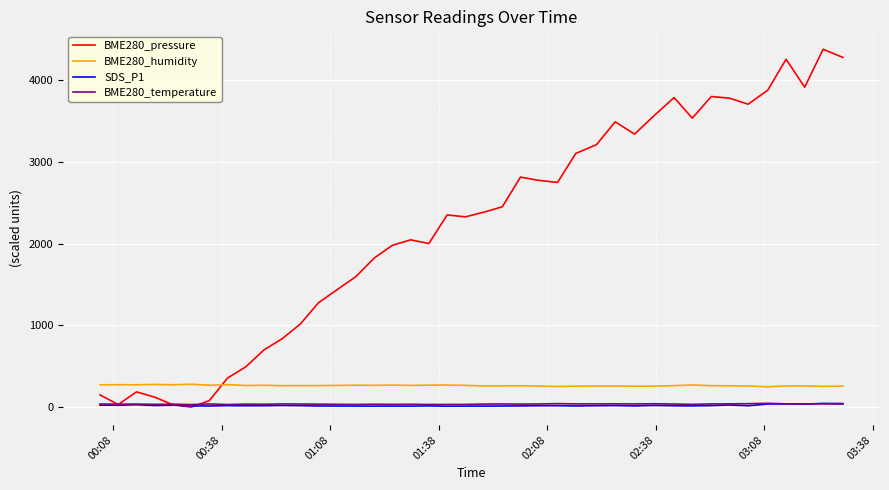

True or false: SDS_P1 and BME280_humidity cross at least once.

False